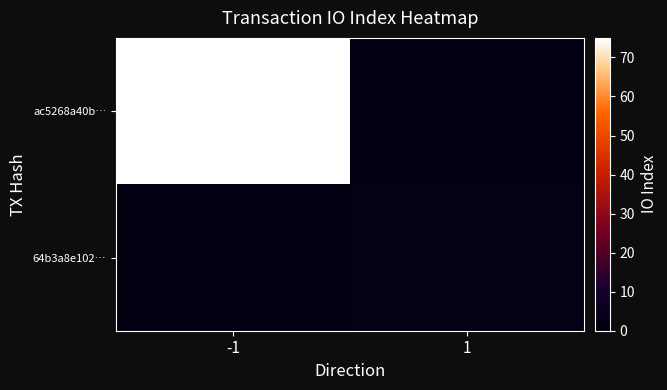

Between -1 and 1, which series saw the biggest shift?

ac5268a40b…